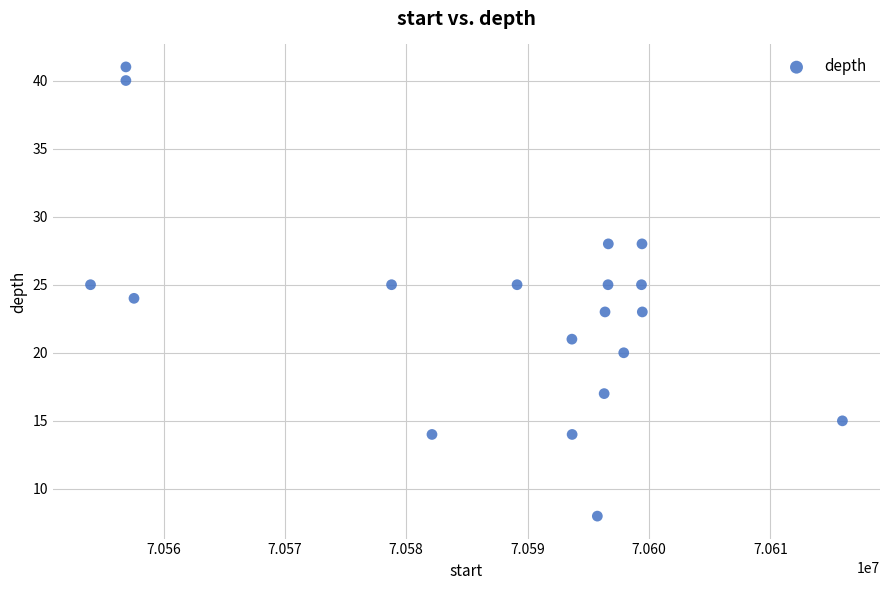

What is the range of Y values (max minus min)?

33